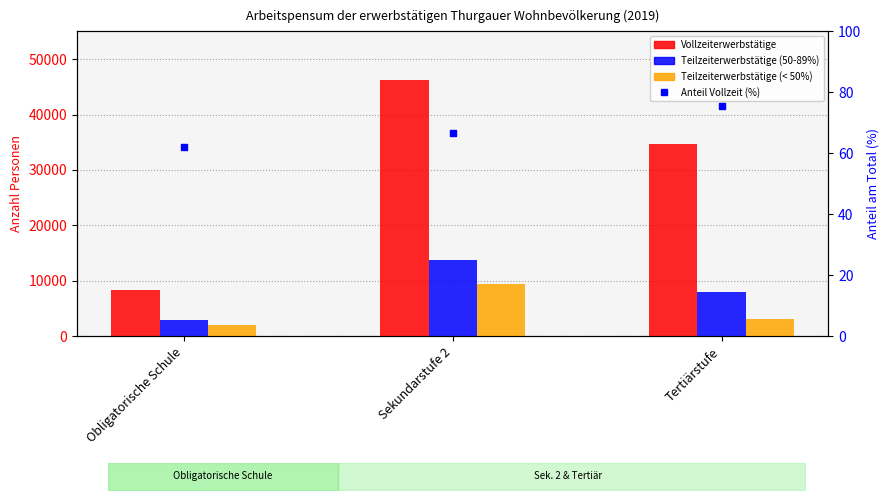

At how many categories does at least one series exceed 11595?

2